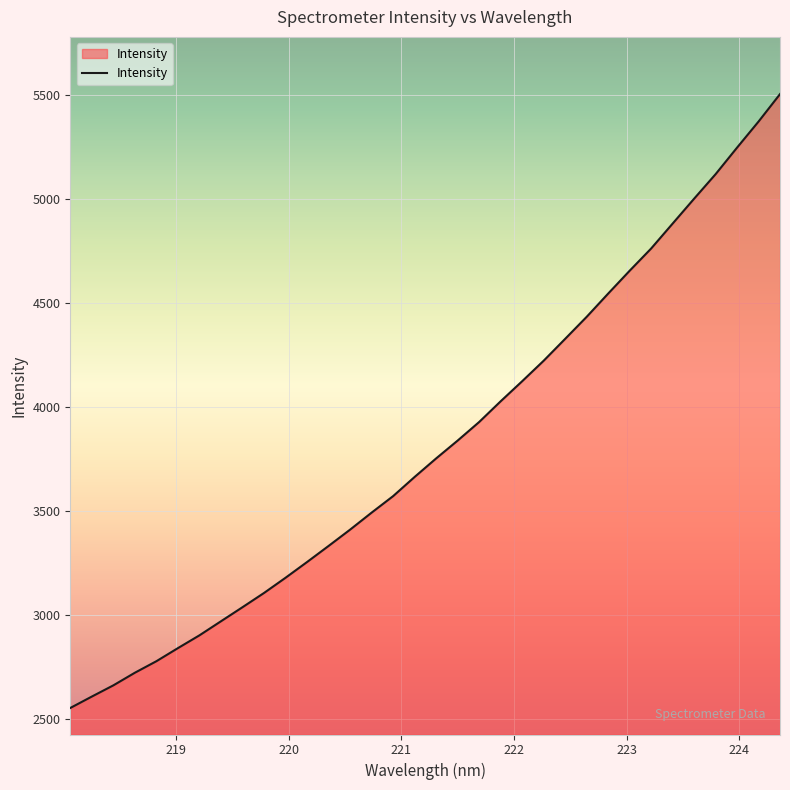

What is the difference between the maximum and minimum values?

2951.5